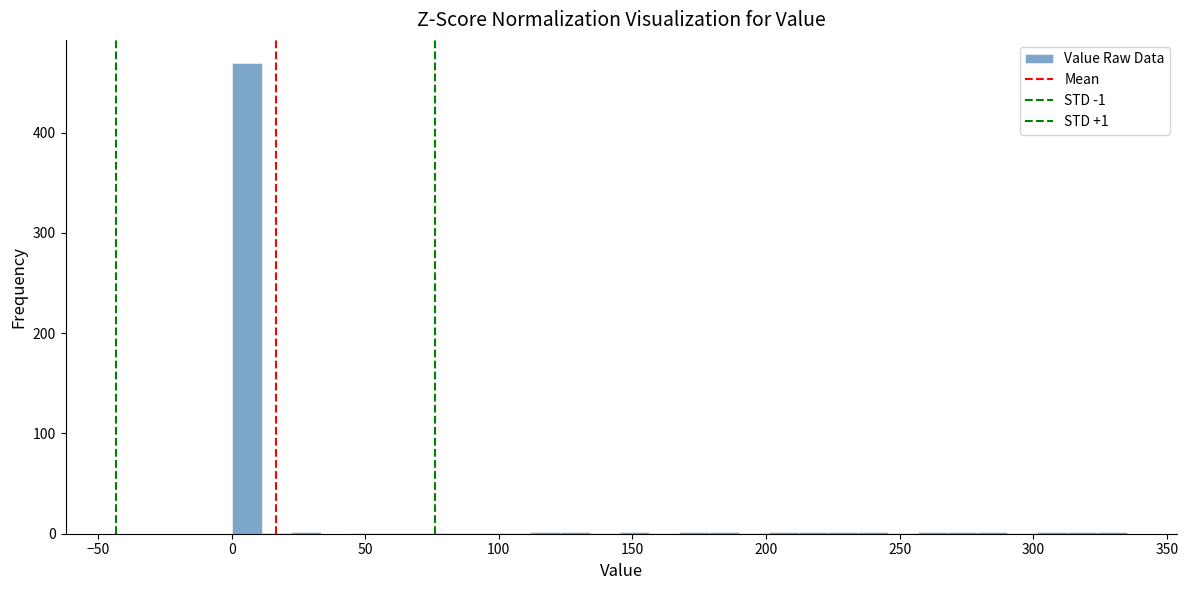

Around what value on the x-axis is the tallest bar? Give the approximate position of its centre, as read against the axis.

5